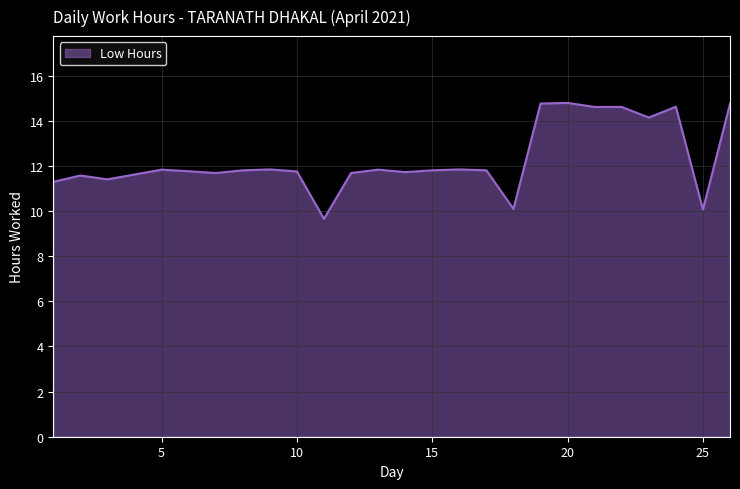

What is the difference between the maximum and minimum values?

5.1